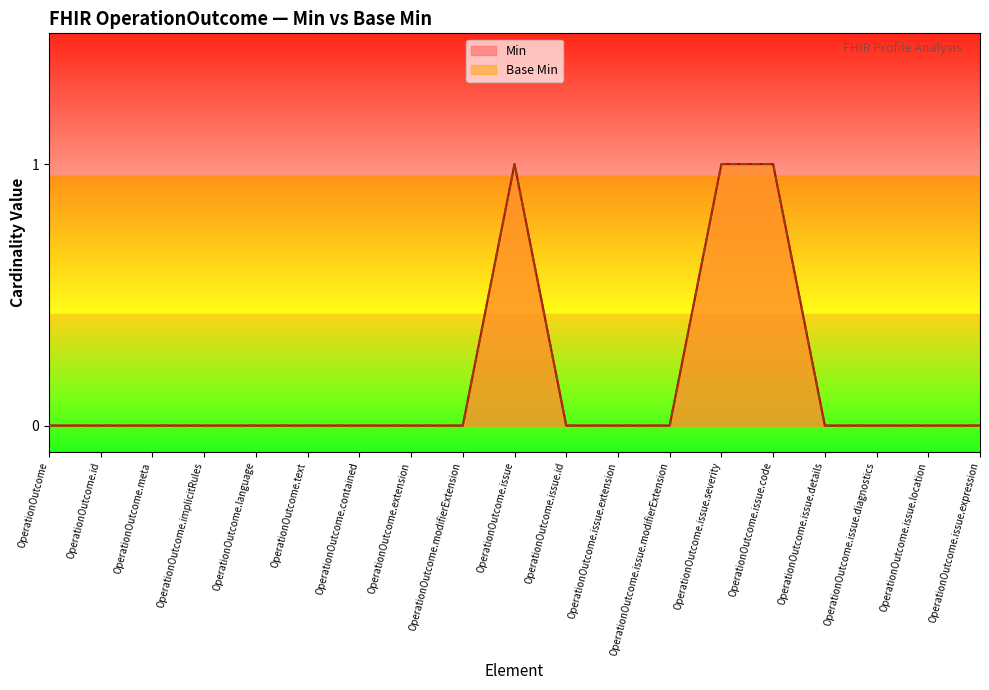

How many Min values are between 0 and 1?

19